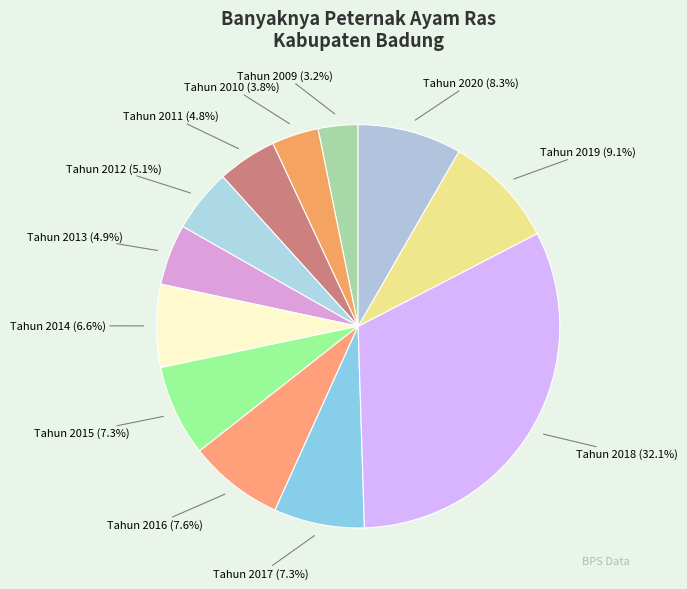

Which has a higher value, Tahun 2011 or Tahun 2020?

Tahun 2020